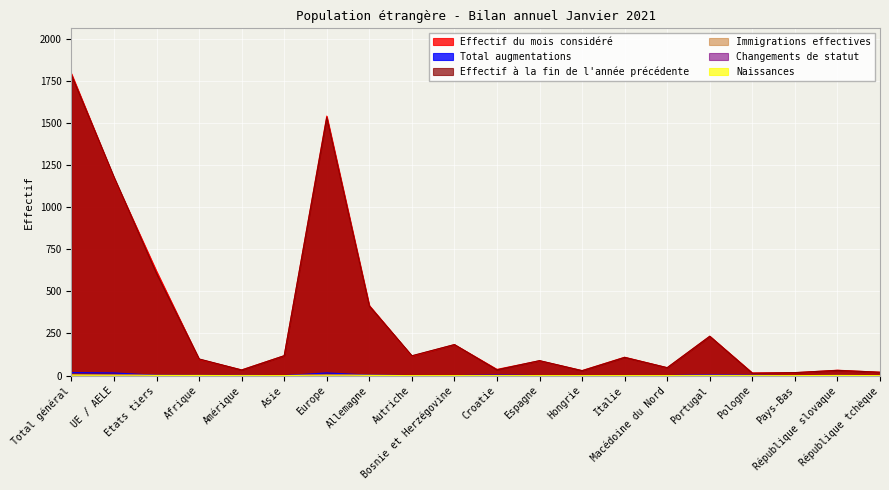

List the series in order of their peak value, lowest first.

Naissances, Immigrations effectives, Changements de statut, Total augmentations, Effectif à la fin de l'année précédente, Effectif du mois considéré